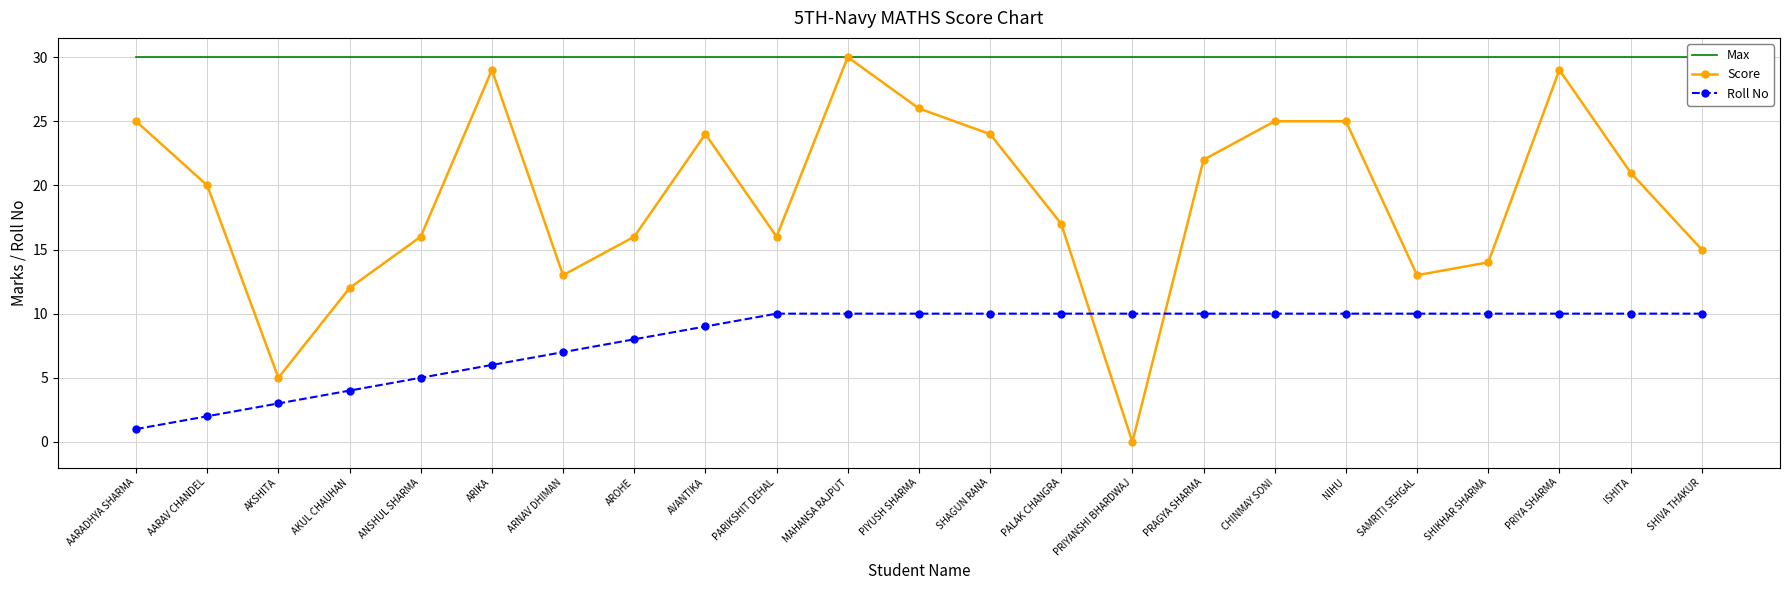

What is the difference between the maximum and minimum values in the Roll No series?

9